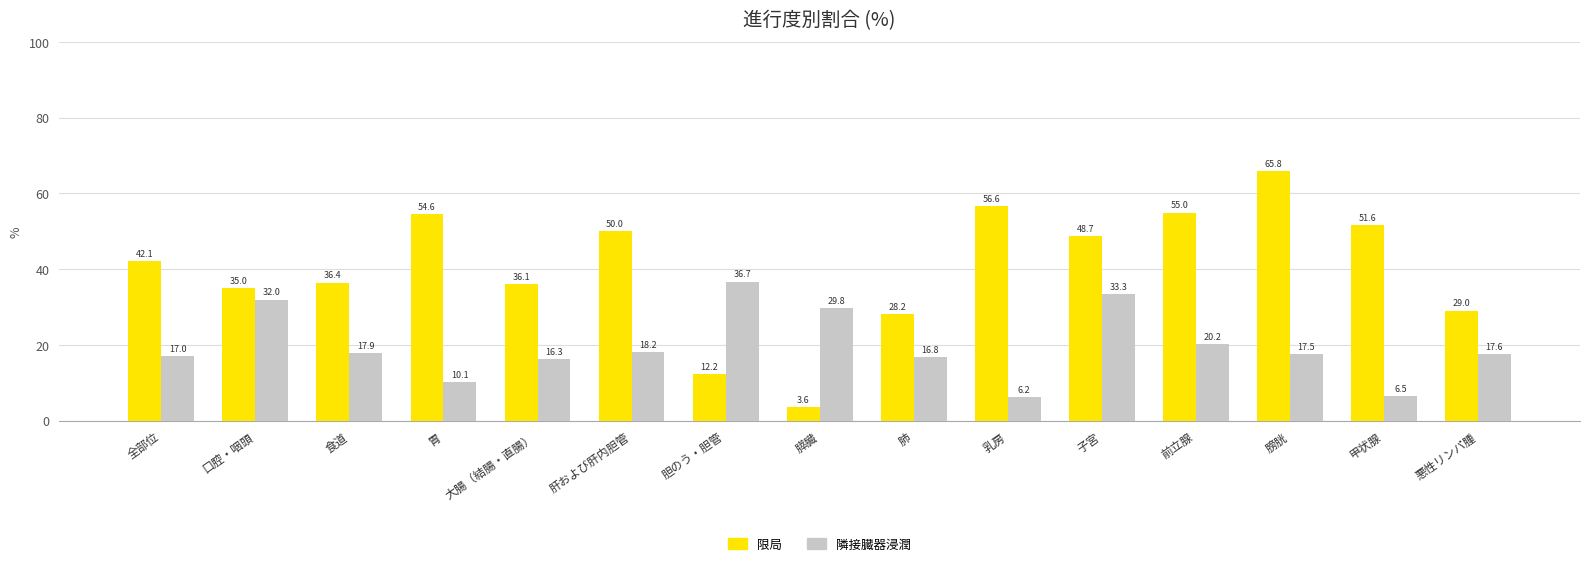

Which series has the widest spread of values?

限局